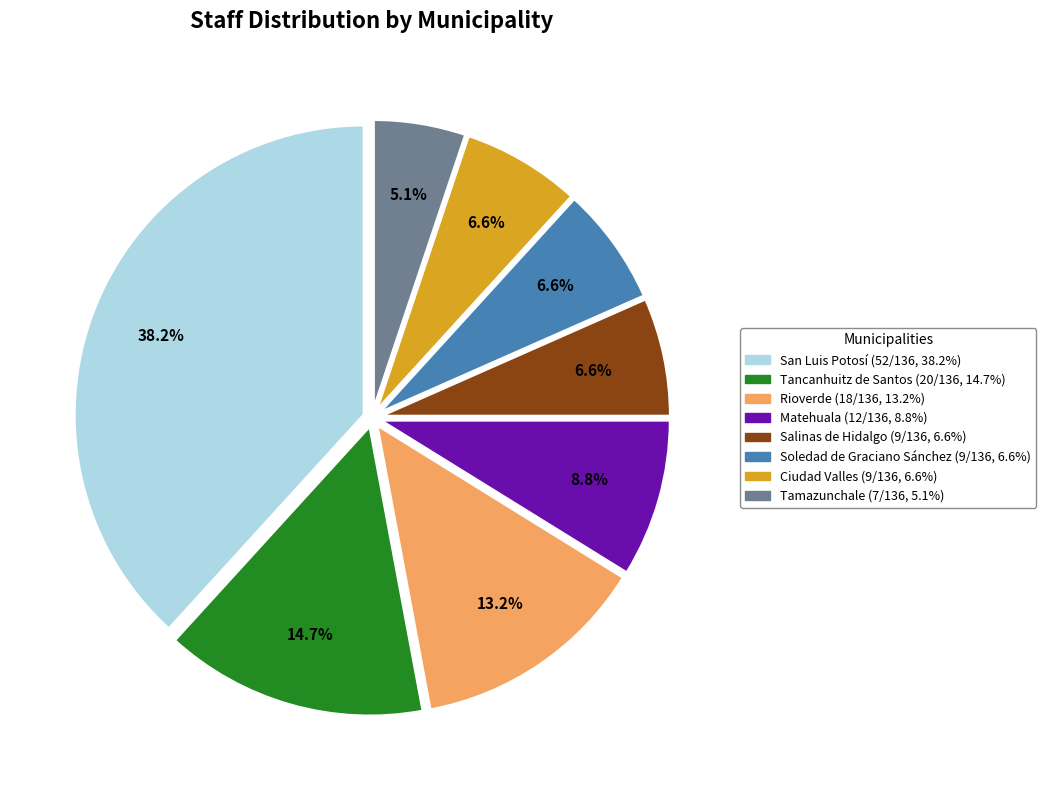

Approximately how many times larger is the value at Ciudad Valles compared to Rioverde?

0.5